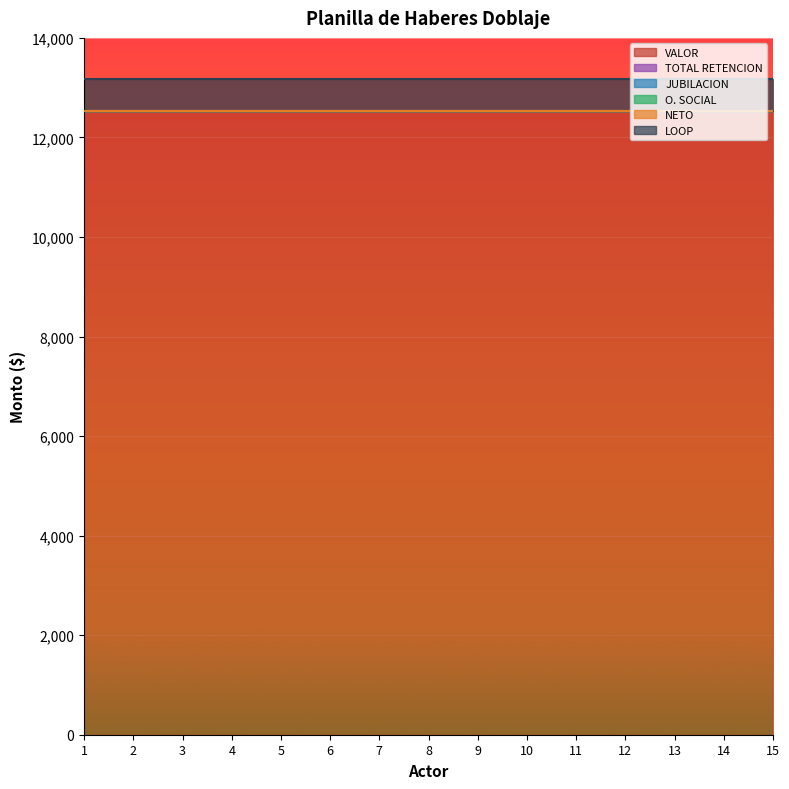

What are all the series names shown in the legend?

VALOR, TOTAL RETENCION, JUBILACION, O. SOCIAL, NETO, LOOP